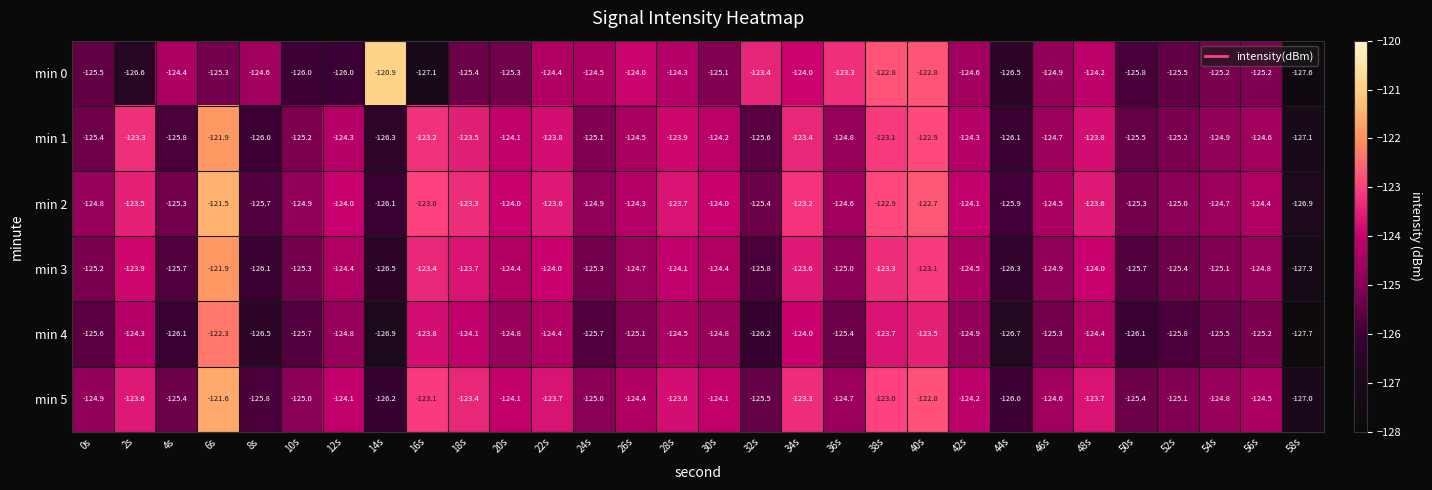

Which series has the largest total across all categories?

min 2